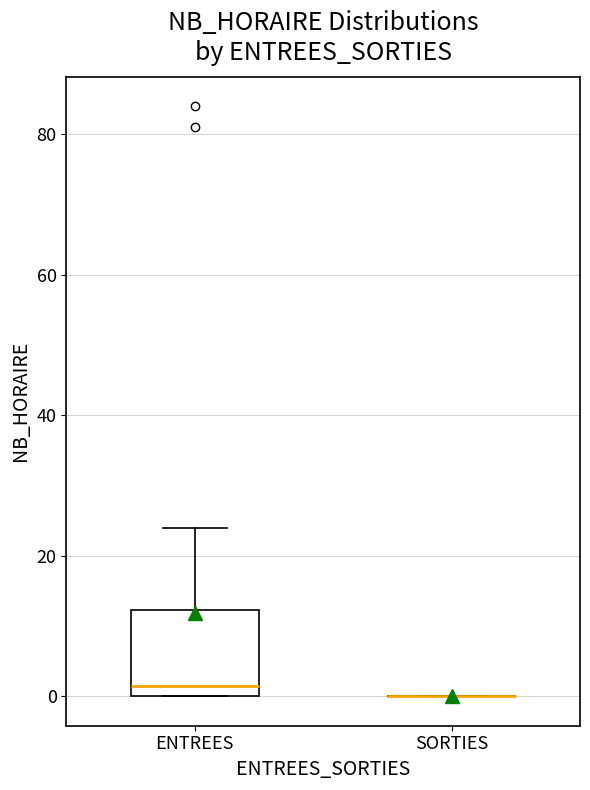

Comparing the boxes themselves (not the whiskers), which one is the tallest?

ENTREES